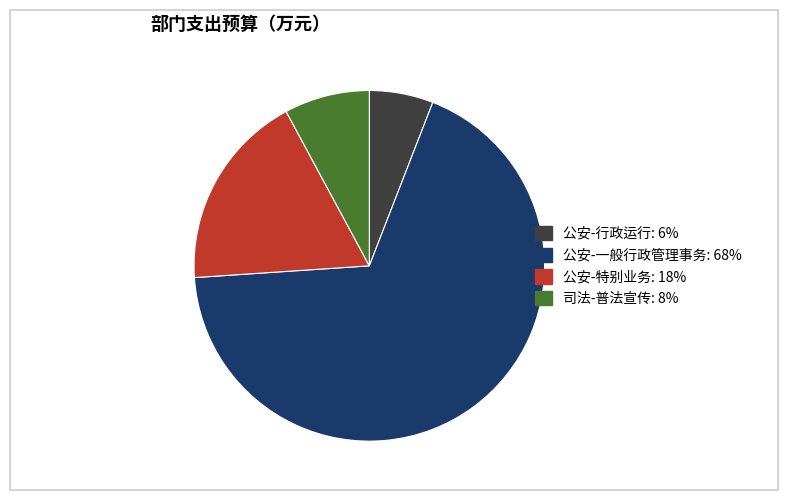

The 公安-行政运行 slice represents 17% of the pie. True or false?

False